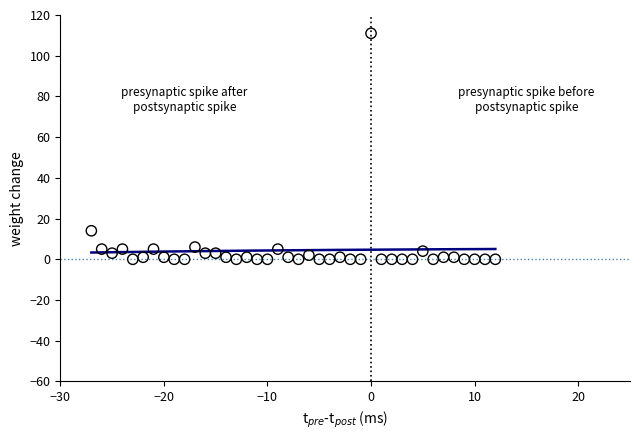

What Y value in the scatter plot is closest to 55?

14